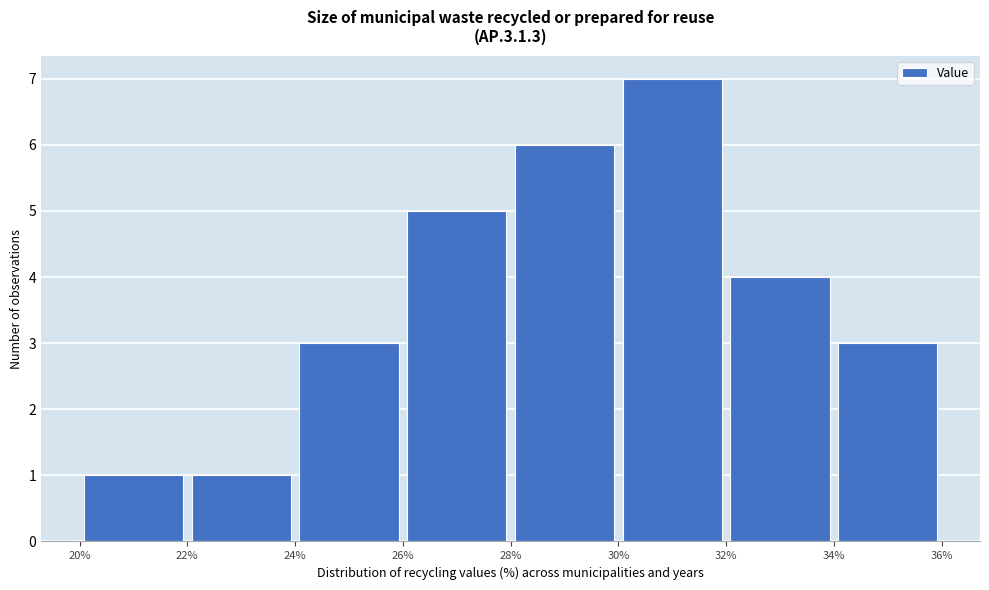

Over which range of the x-axis is the bar tallest?

30% to 32%